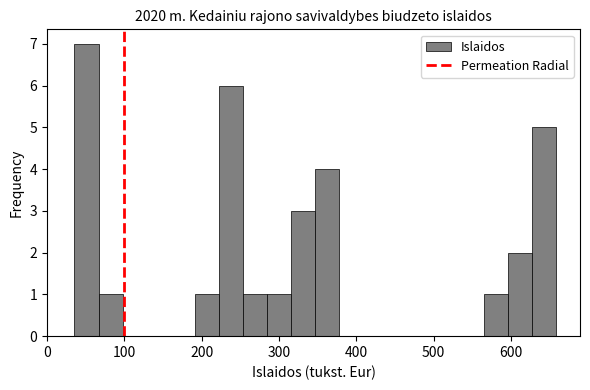

Read against the x-axis, roughly where is the centre of the tallest bar?

50